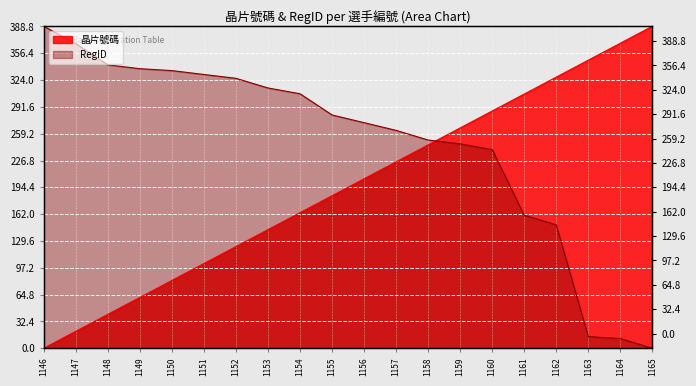

What is the average value of the RegID series?

247.1